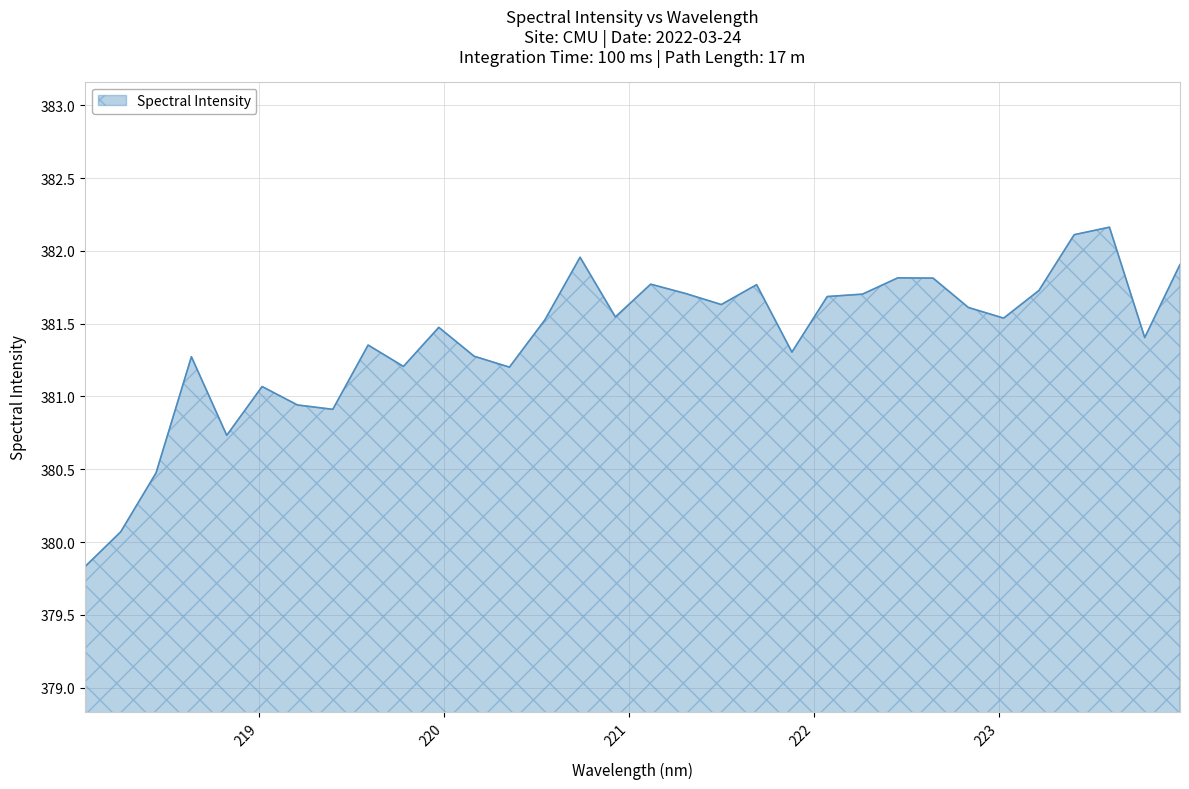

What is the sum of all values?

12204.5